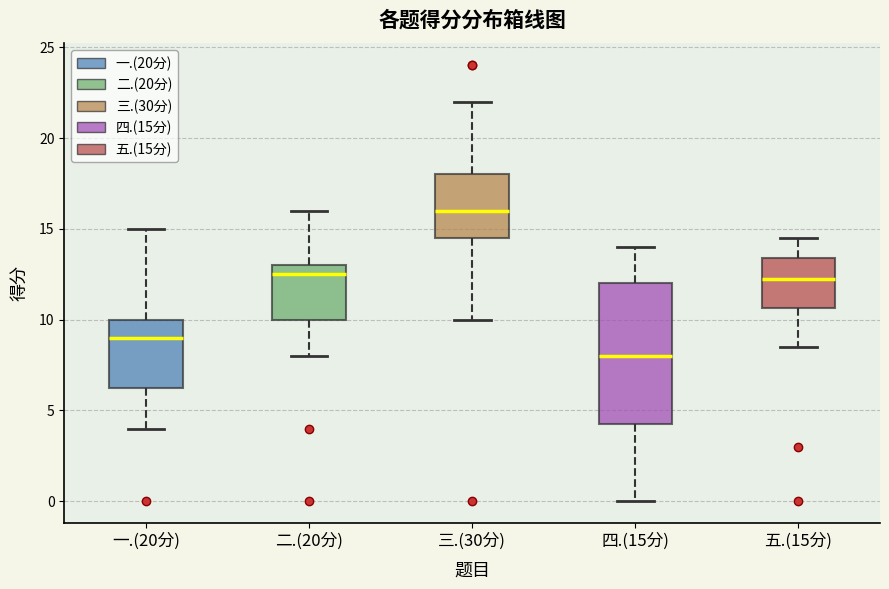

Reading left to right, read every box against the y-axis: the position of its median line, the range the box covers, and the ends of its whiskers. The values are not printed on the chart, so give them approximately, as read against the axis.

一.(20分): median 9.0, box 6.5 to 10.0, whiskers 4.0 to 15.0
二.(20分): median 12.5, box 10.0 to 13.0, whiskers 8.0 to 16.0
三.(30分): median 16.0, box 14.5 to 18.0, whiskers 10.0 to 22.0
四.(15分): median 8.0, box 4.5 to 12.0, whiskers 0.0 to 14.0
五.(15分): median 12.5, box 10.5 to 13.5, whiskers 8.5 to 14.5